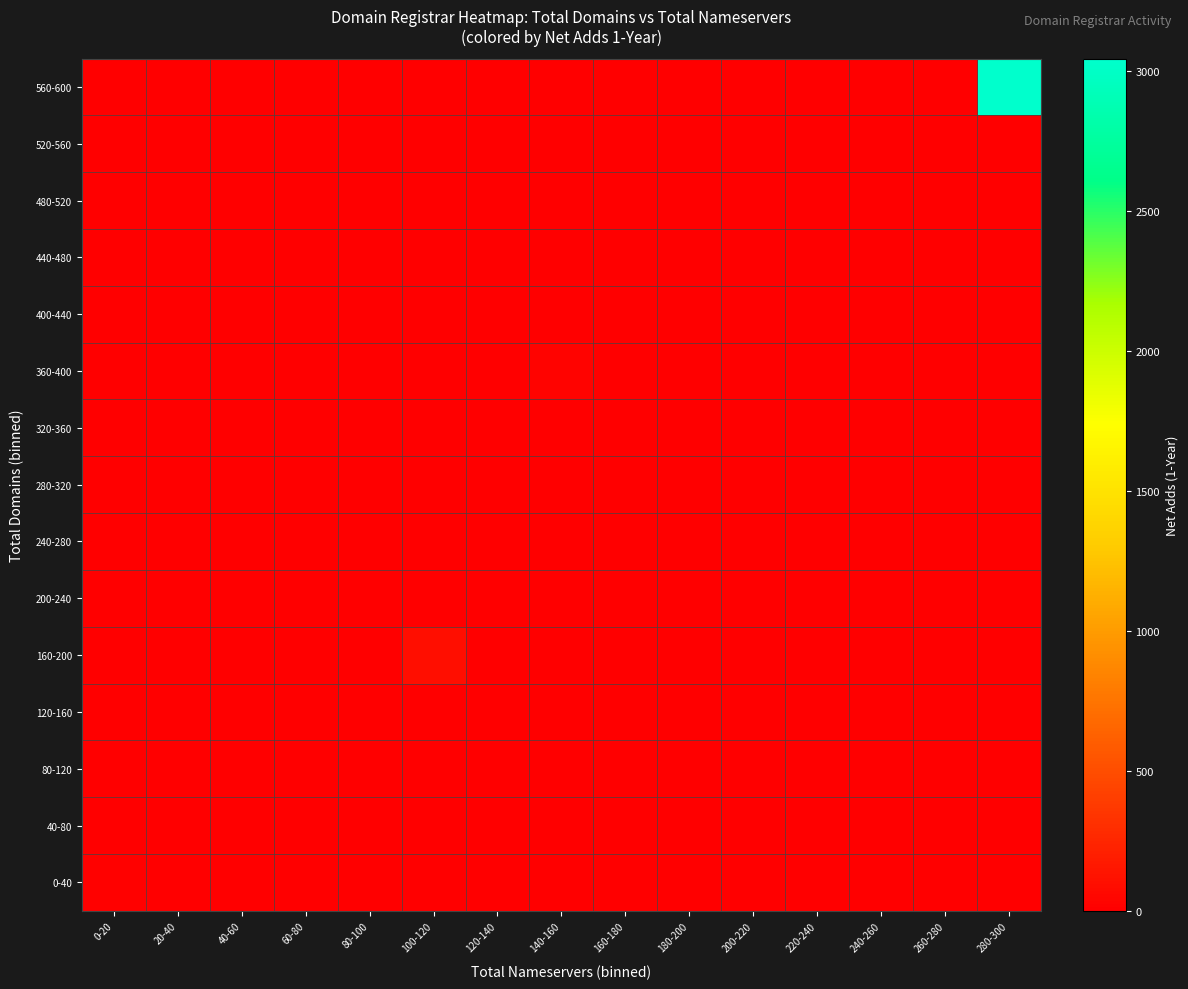

Count the number of categories in the chart.

15